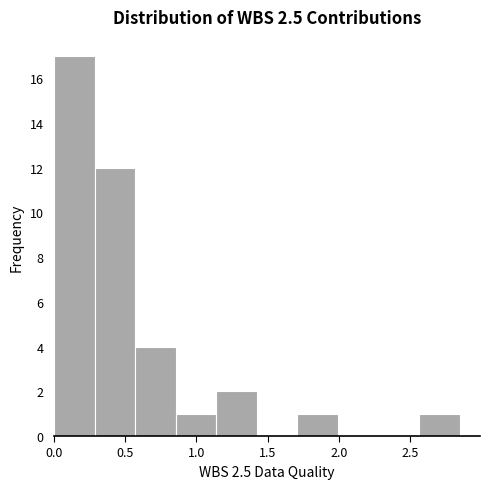

What is the height of the bar covering 0.285 to 0.570 on the x-axis? Neither the bar edges nor the heights are printed on the chart, so give them approximately, as read against the axes.

12